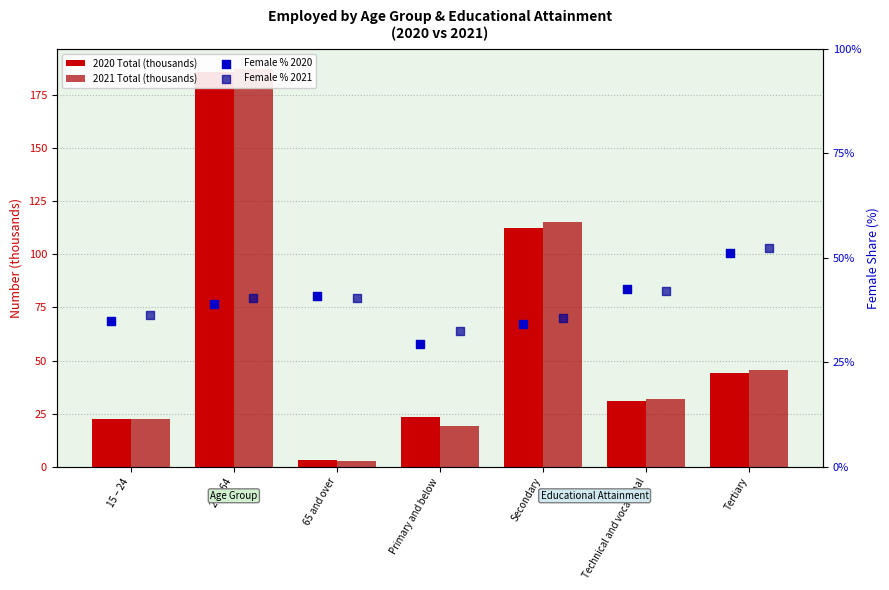

Which series has the widest spread of Y values?

2021 Total (thousands)